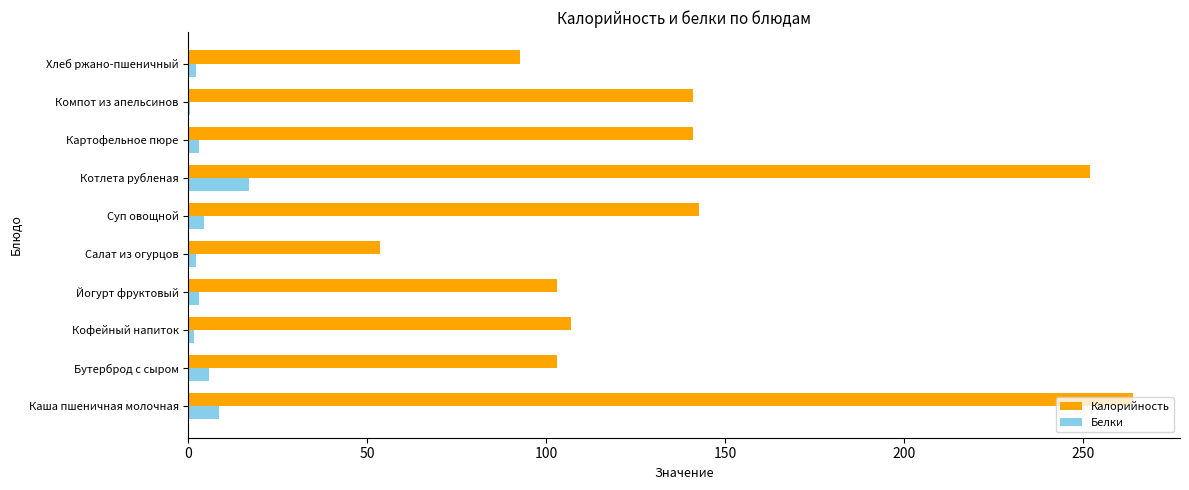

Count the number of categories in the chart.

10